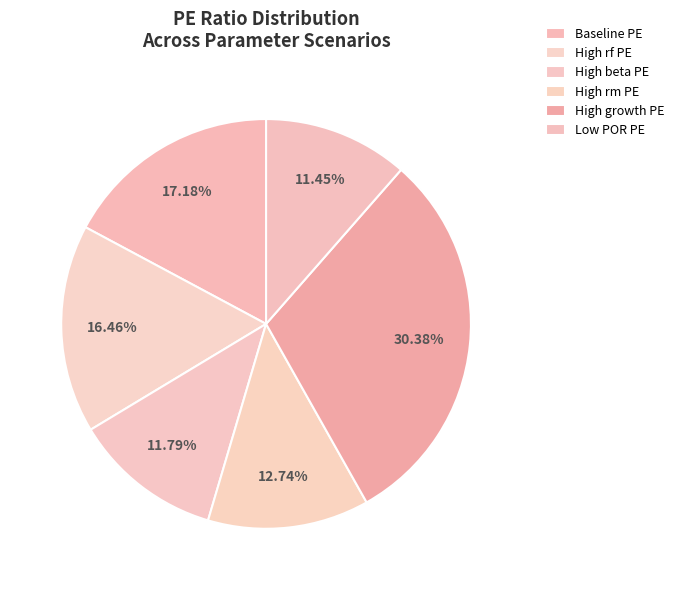

Is there a majority slice in this chart?

No